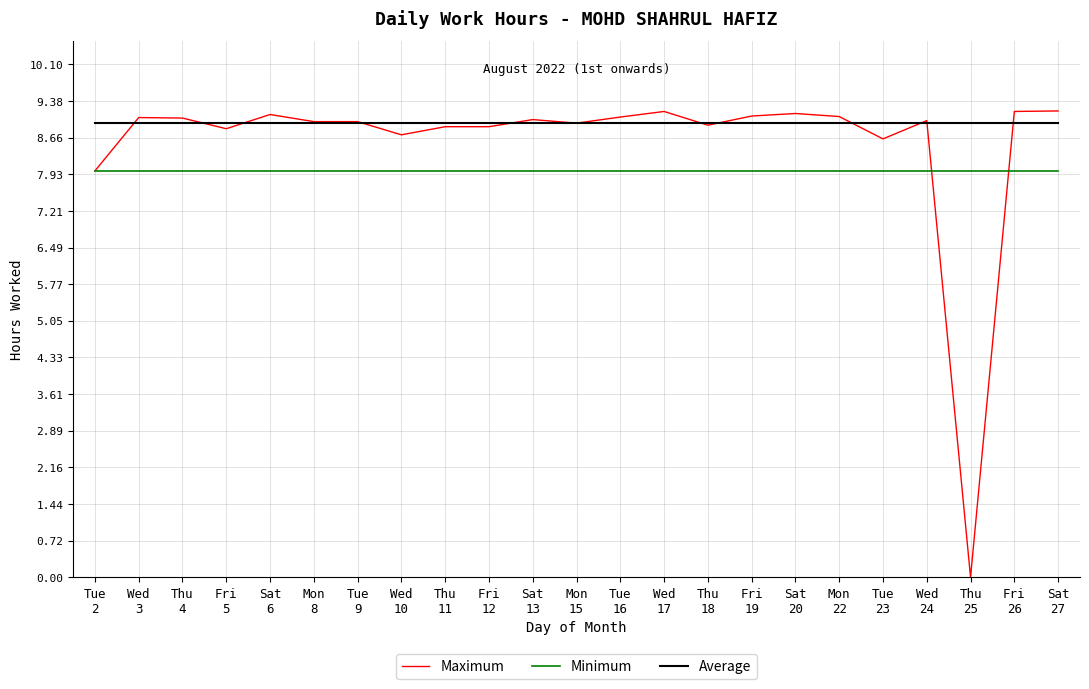

At Sat
20, list the series in order from largest to smallest.

Maximum, Average, Minimum